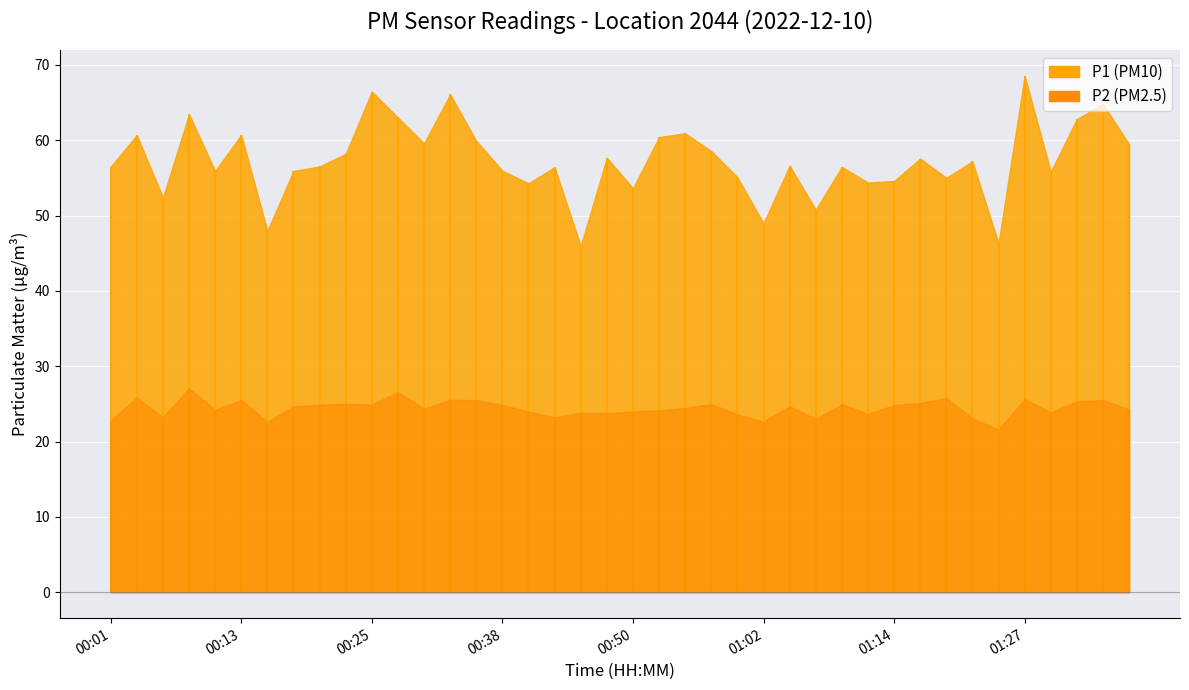

List the series in order of their overall mean, lowest first.

P2, P1